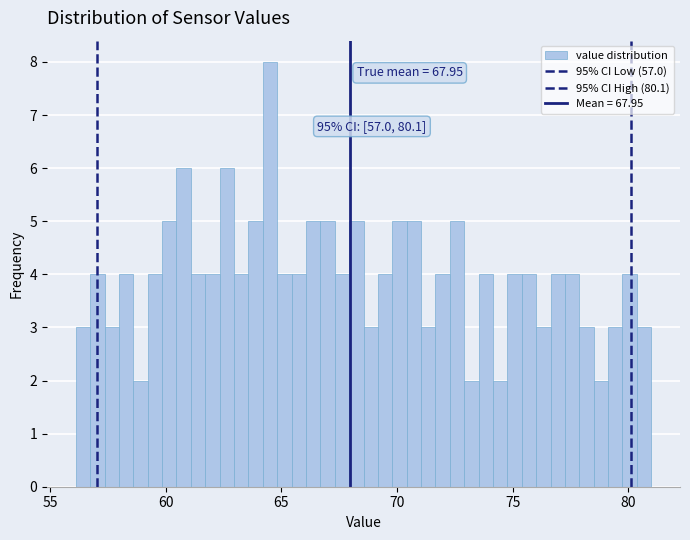

Around what value on the x-axis is the tallest bar? Give the approximate position of its centre, as read against the axis.

64.5